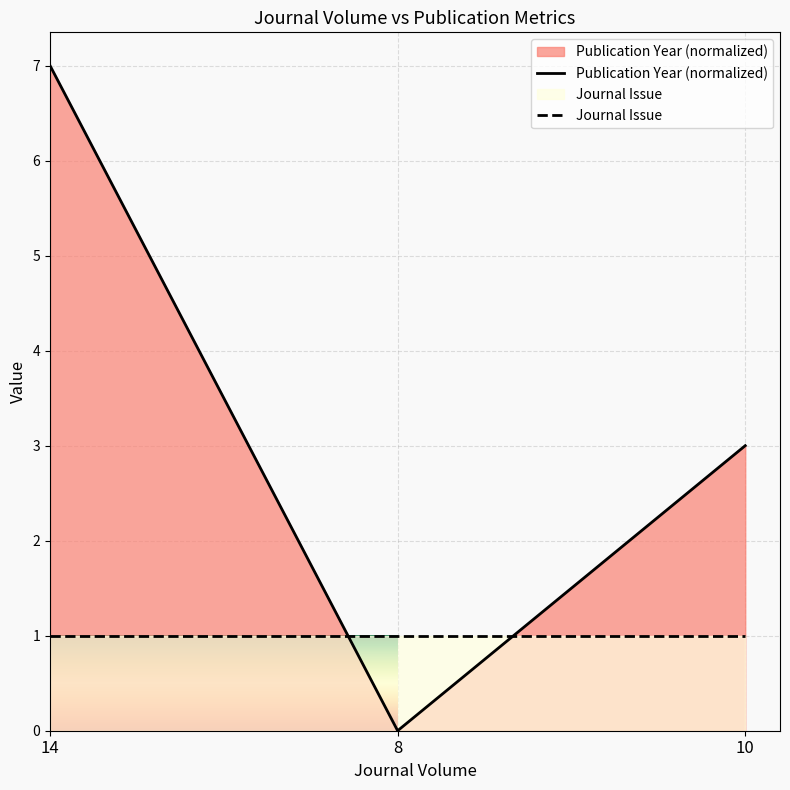

What is the difference between the maximum and minimum values?

7